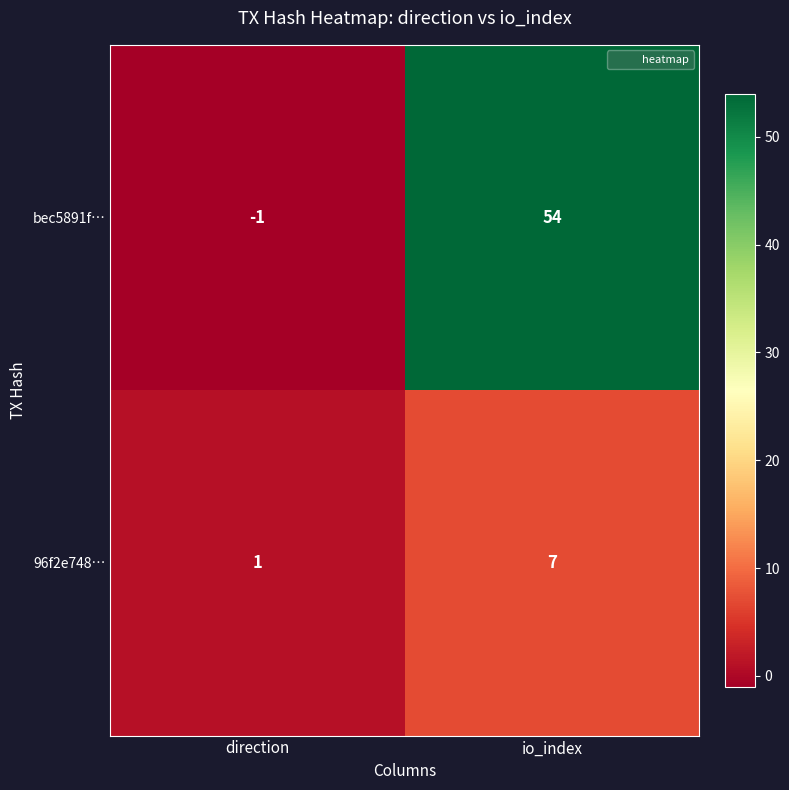

Read the bec5891f… value at io_index, to the nearest 5.

55